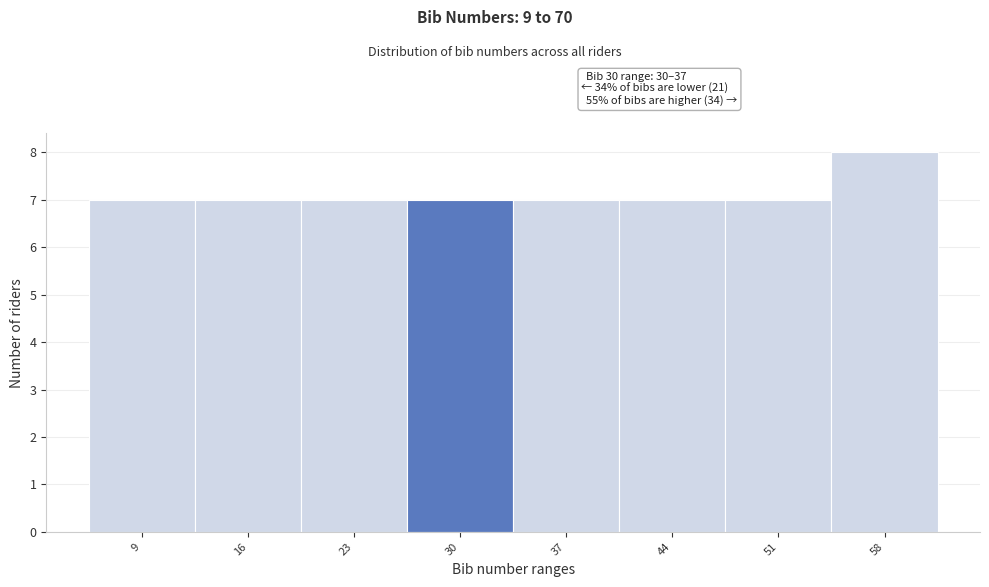

Reading left to right, extract all data points from this chart.

7	7	7	7	7	7	7	8